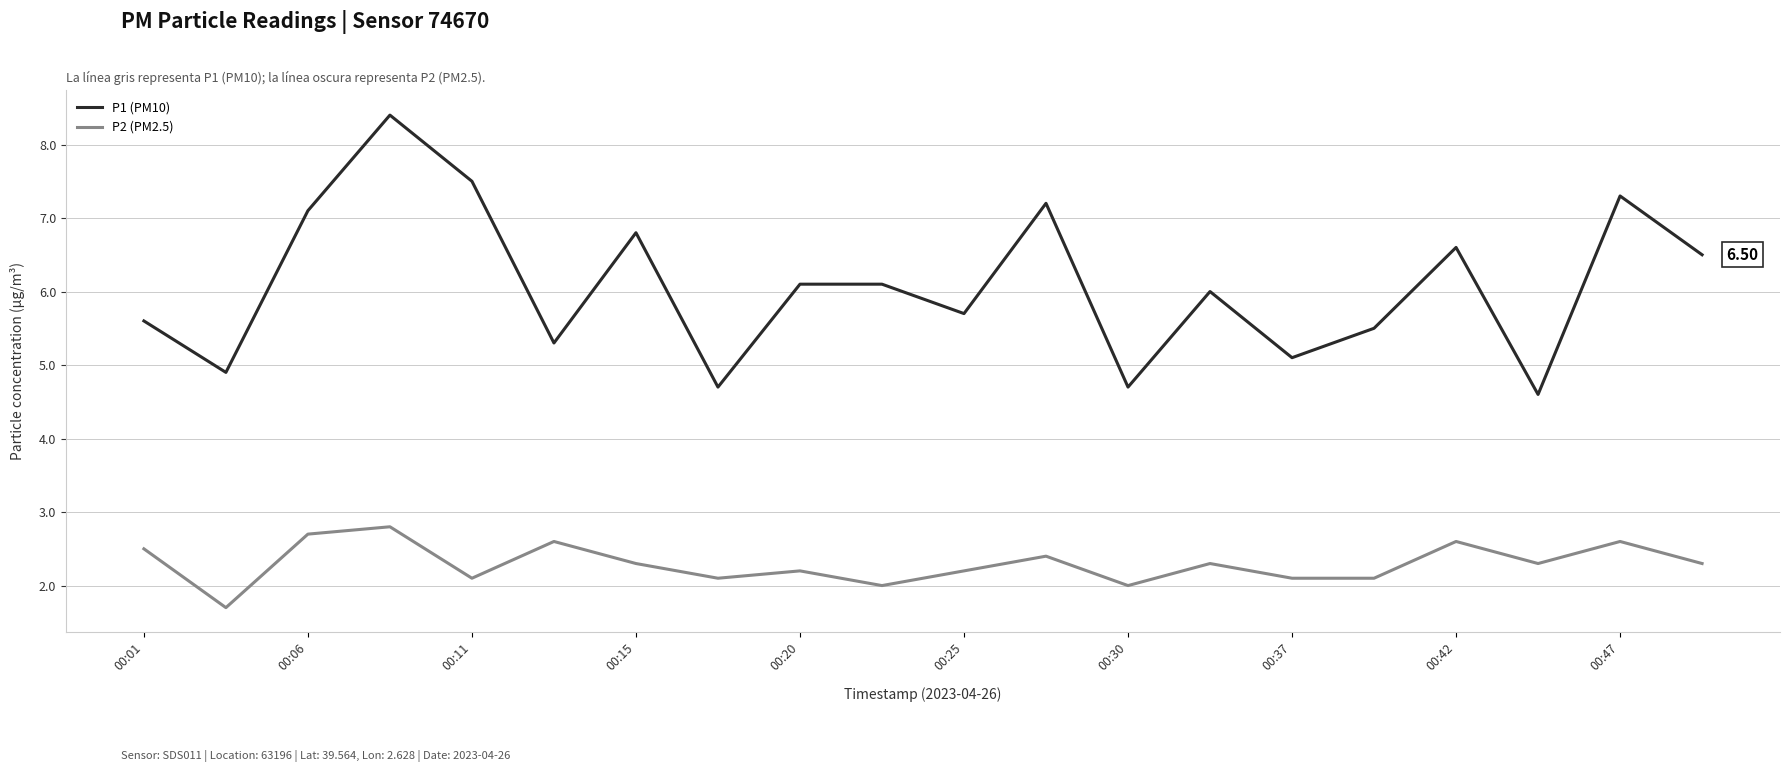

Rank the series by their maximum value, from highest to lowest.

P1 (PM10), P2 (PM2.5)